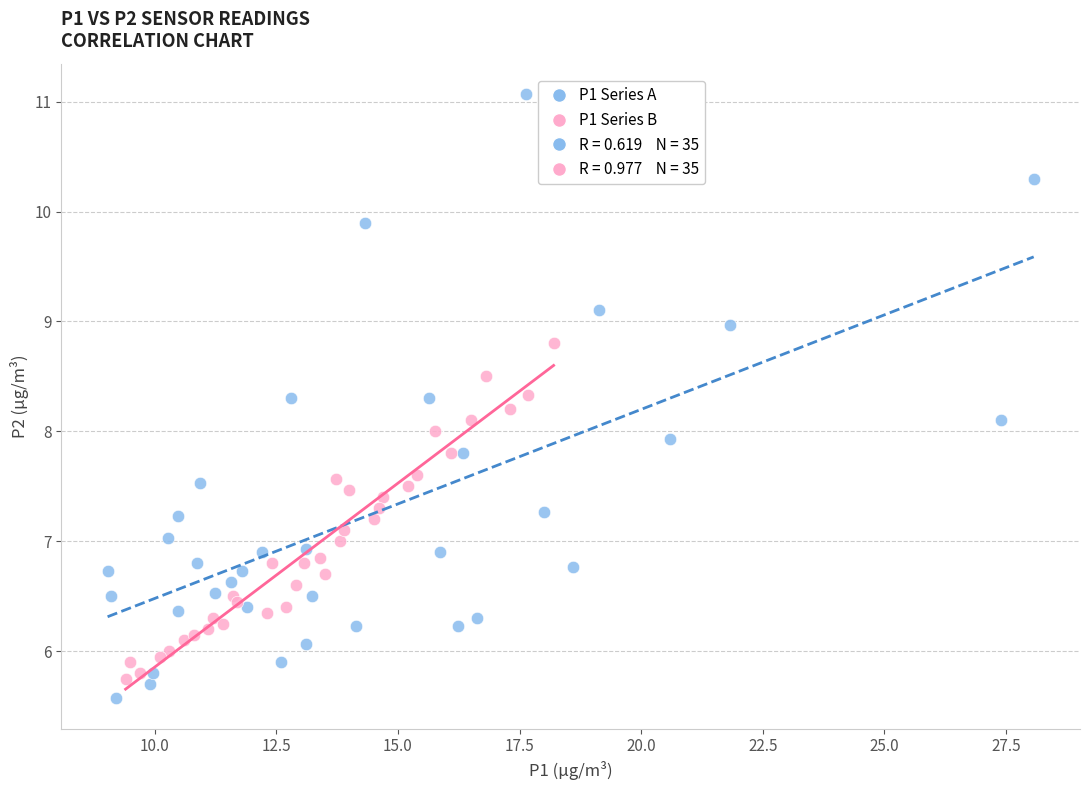

Which series contains the highest Y value?

P1 Series A